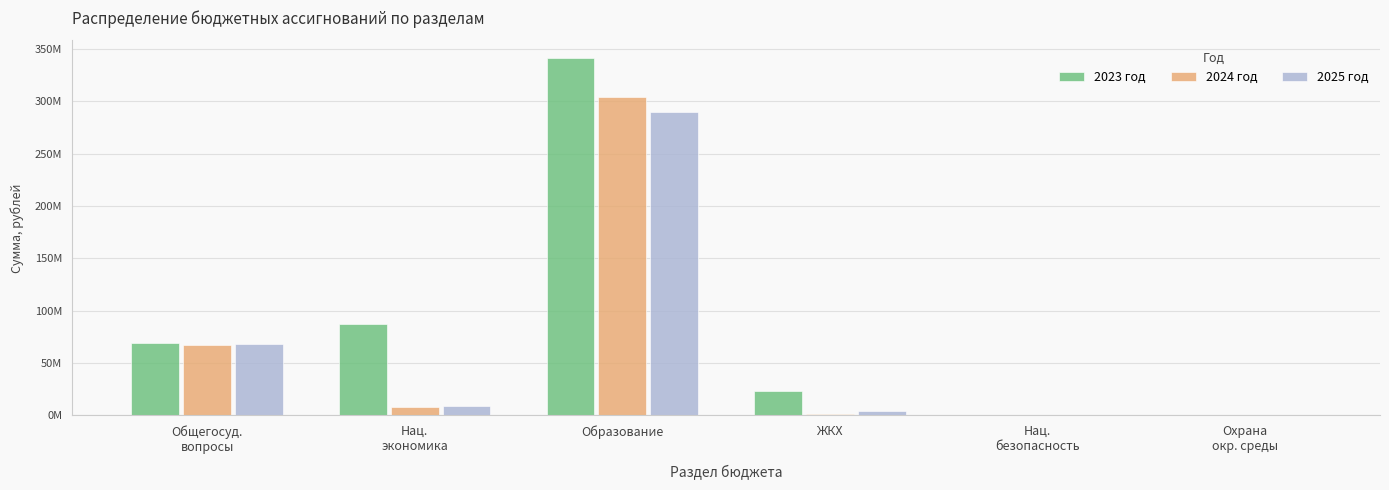

Reading left to right, transcribe all the data shown in this chart.

2023 год: 68788283.8	87664607.4	341215930.5	23756024.7	125000.0	6834.5
2024 год: 66937833.4	8458926.3	304659621.5	1032694.6	0.0	6834.5
2025 год: 67814338.0	8914216.3	289629873.2	3841010.5	0.0	6834.5